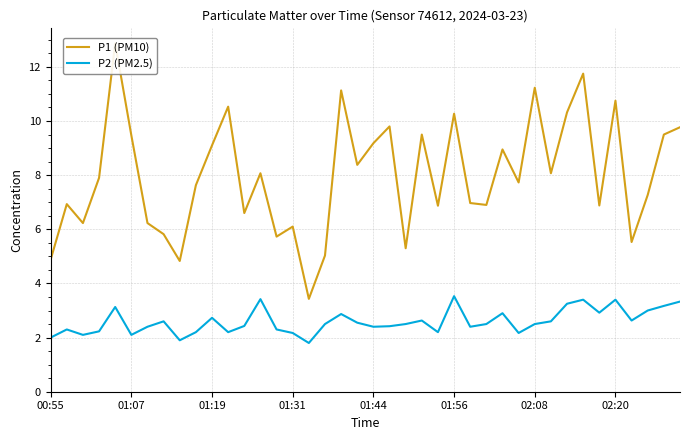

What is the label of the 12th point from the left?

11